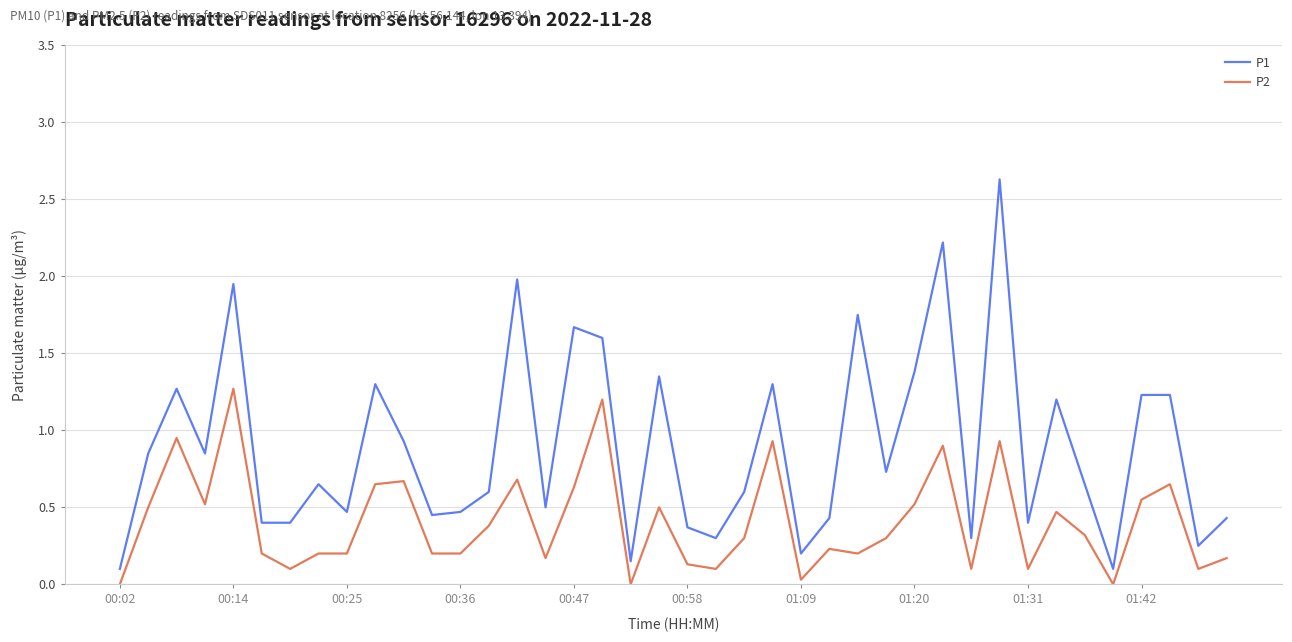

What is the maximum value shown in the chart?

2.6